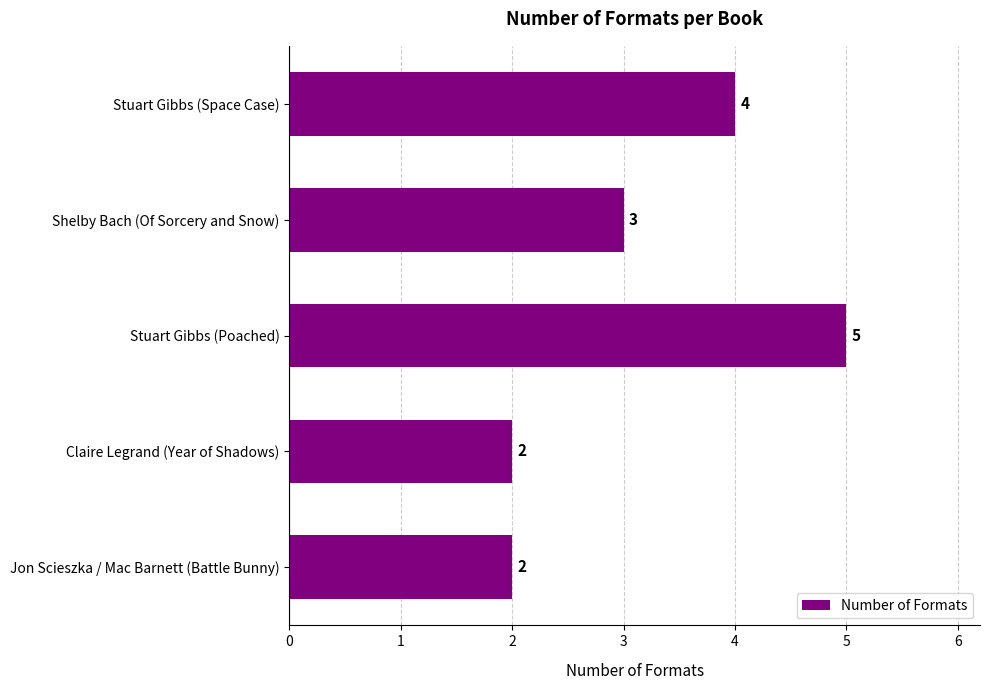

What position from the bottom is Stuart Gibbs (Space Case)?

5